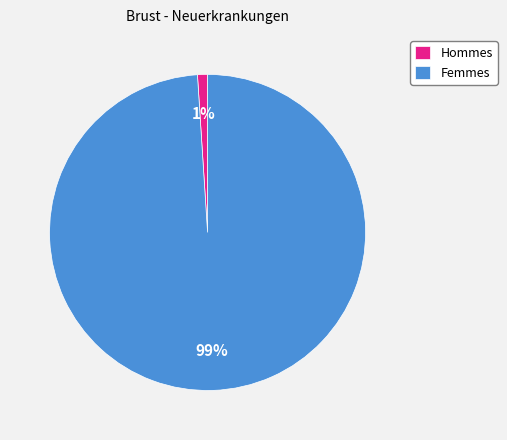

Which has a higher value, Hommes or Femmes?

Femmes